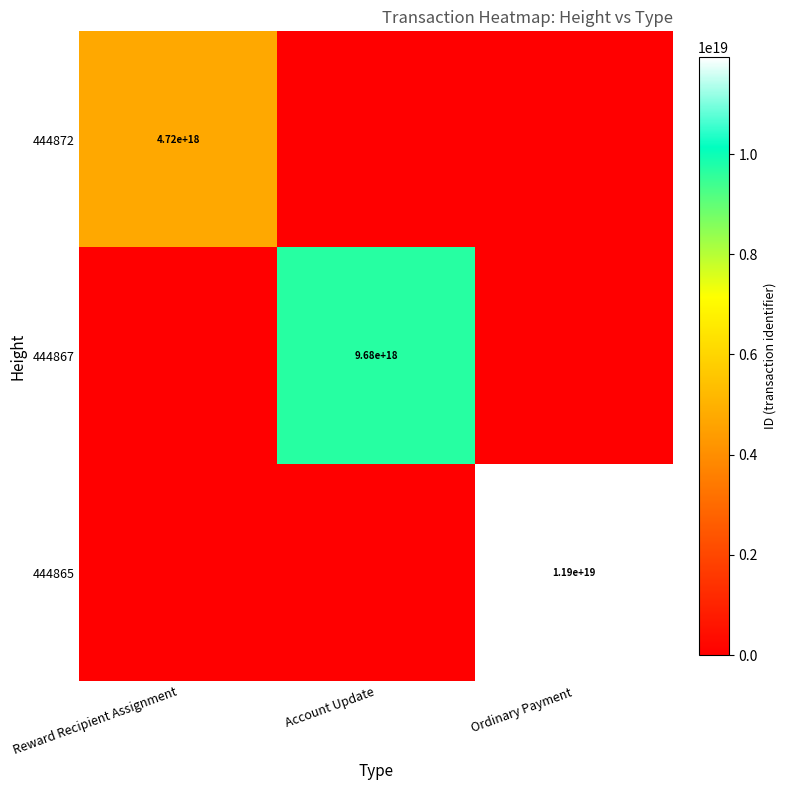

What is the total value across all series at Reward Recipient Assignment?

4720140798590875648